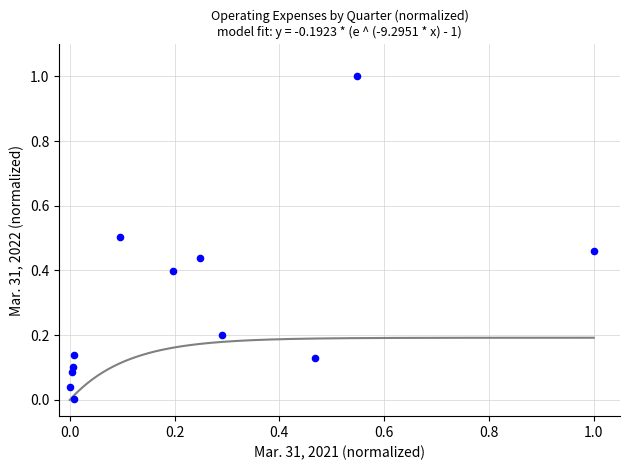

What is the range of X values (max minus min)?

1.0